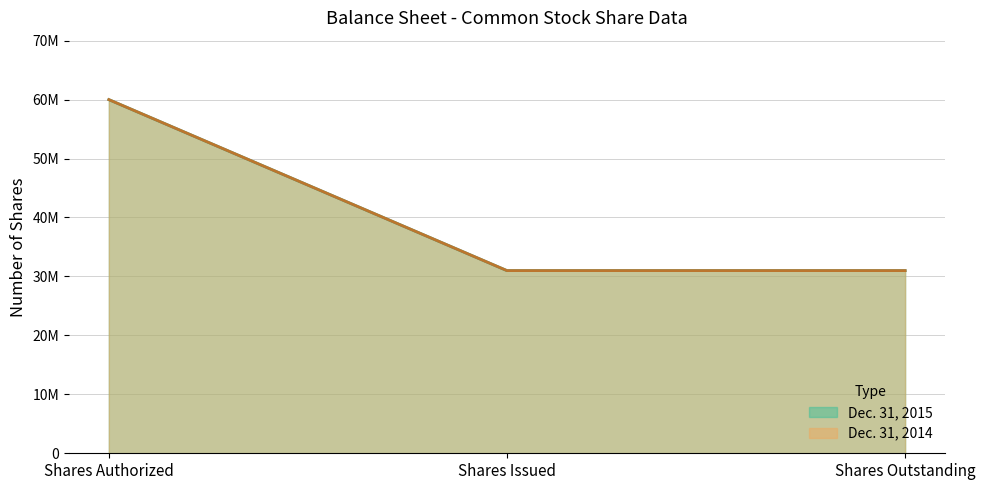

Which series has the largest total across all categories?

Dec. 31, 2015